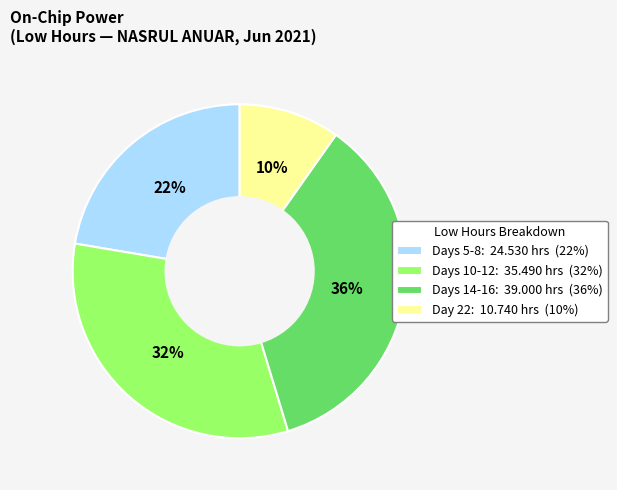

To the nearest percent, what is the average slice percentage?

25%